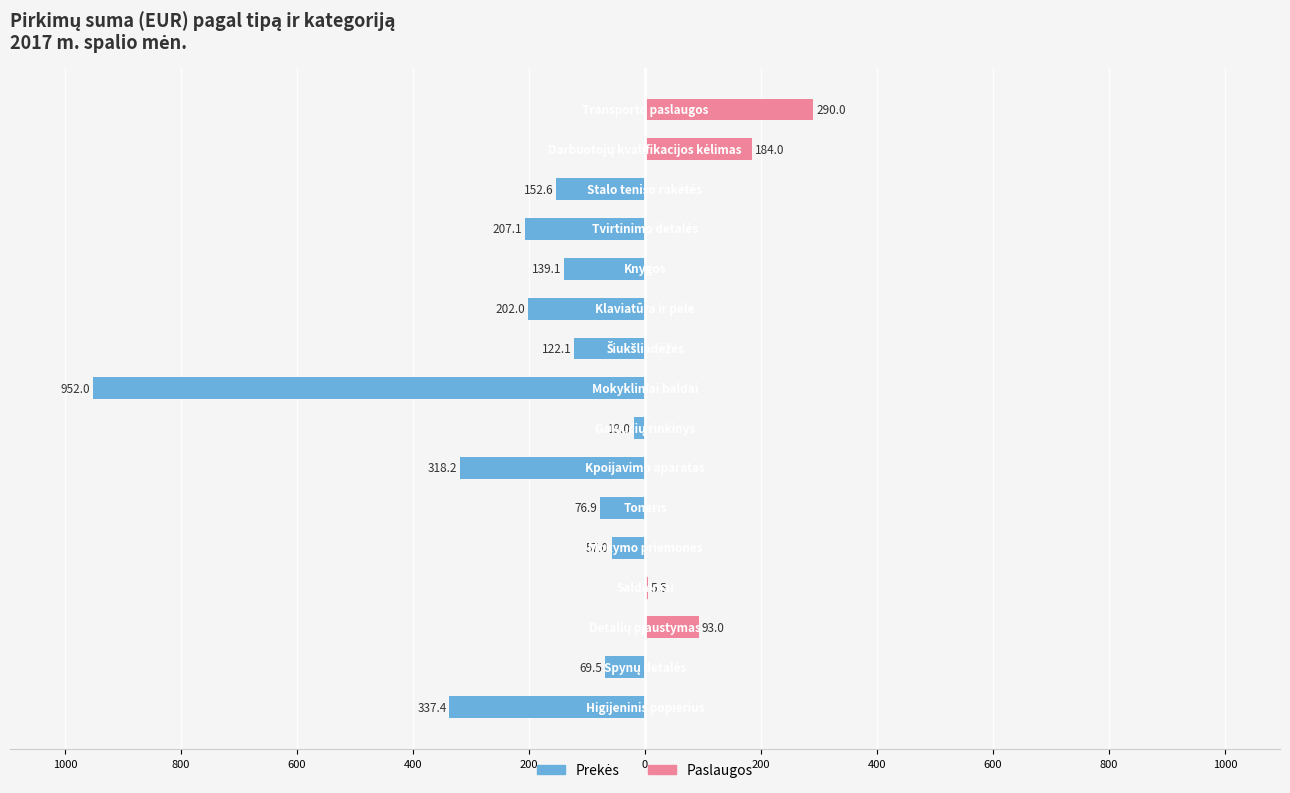

Between 200 and 0, which is larger?

200